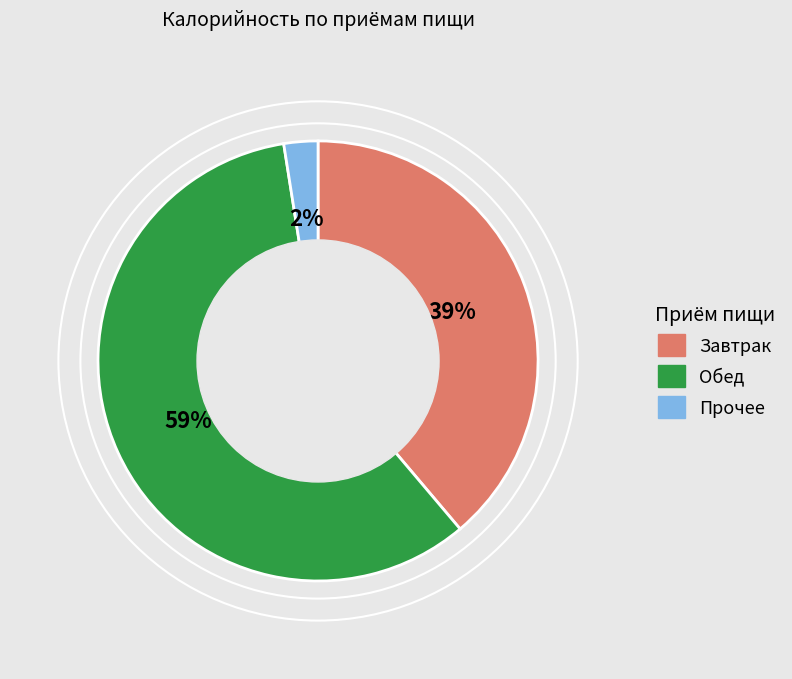

To the nearest percent, what is the average slice percentage?

33%